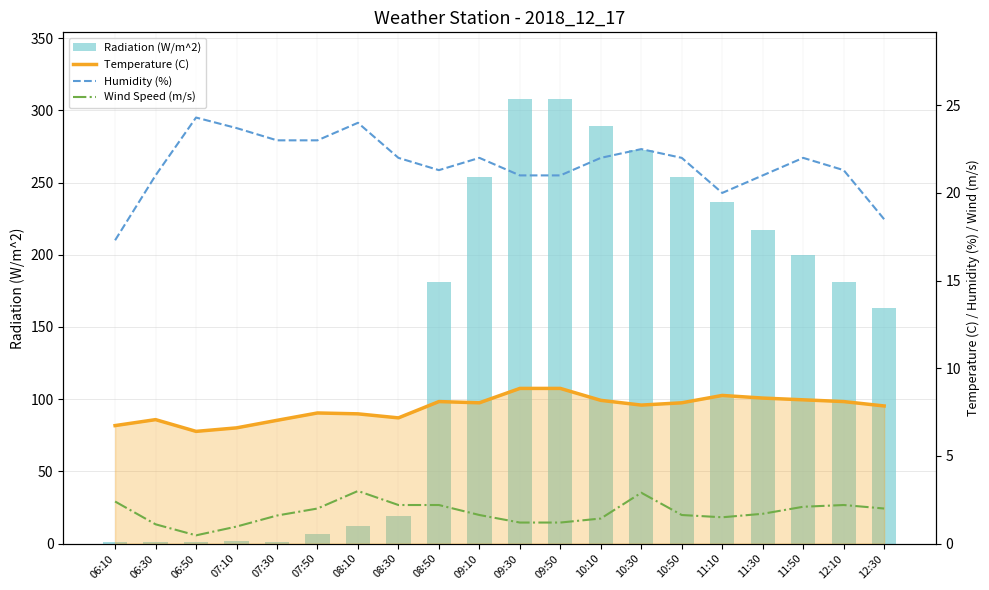

What position from the right is 10:10?

8